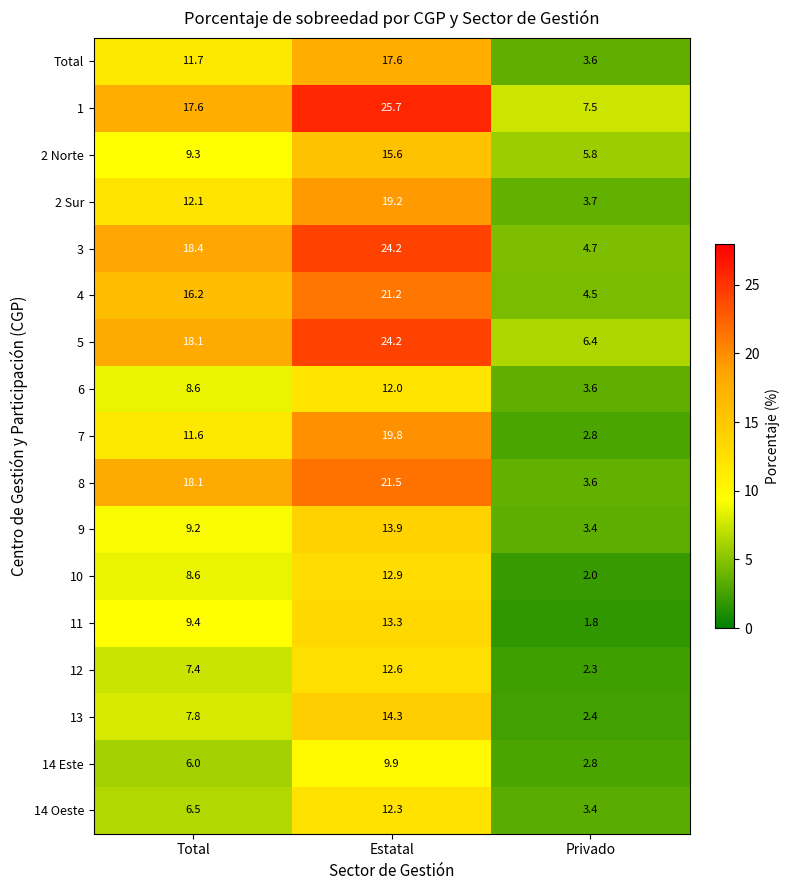

List the labels in order of 1 value, smallest first.

Privado, Total, Estatal